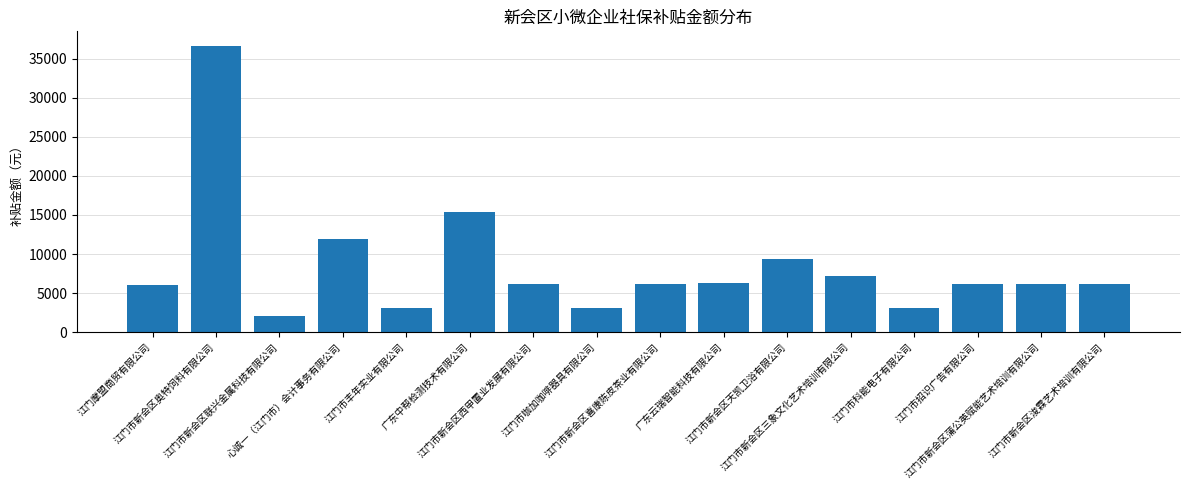

What is the smallest value displayed?

2052.4